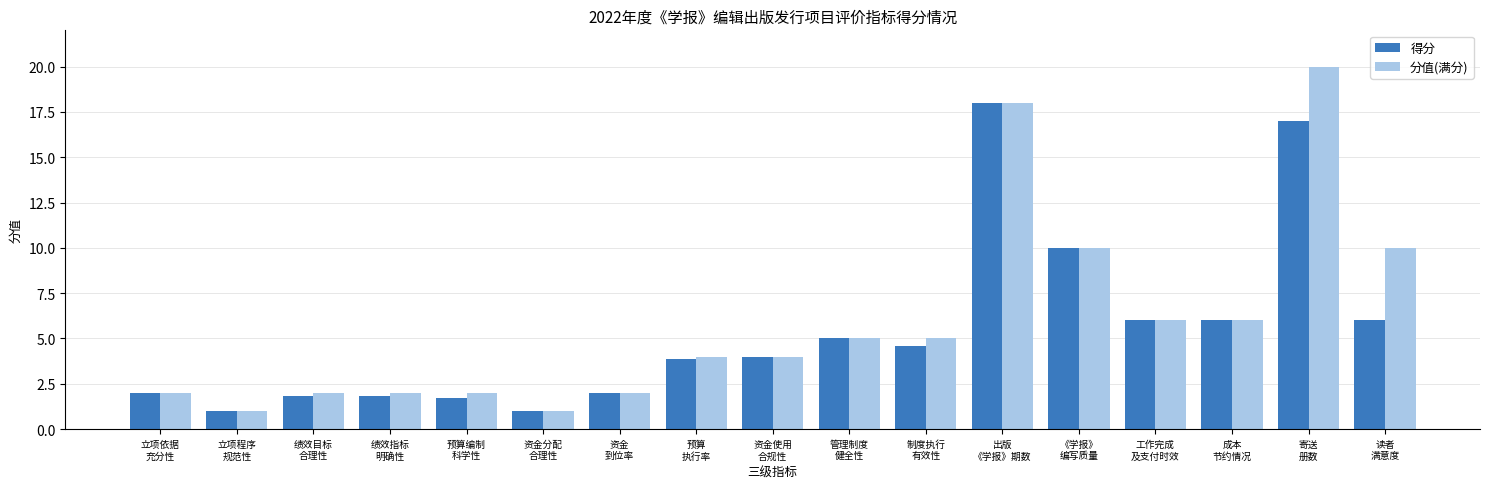

Does the chart contain stacked bars?

No